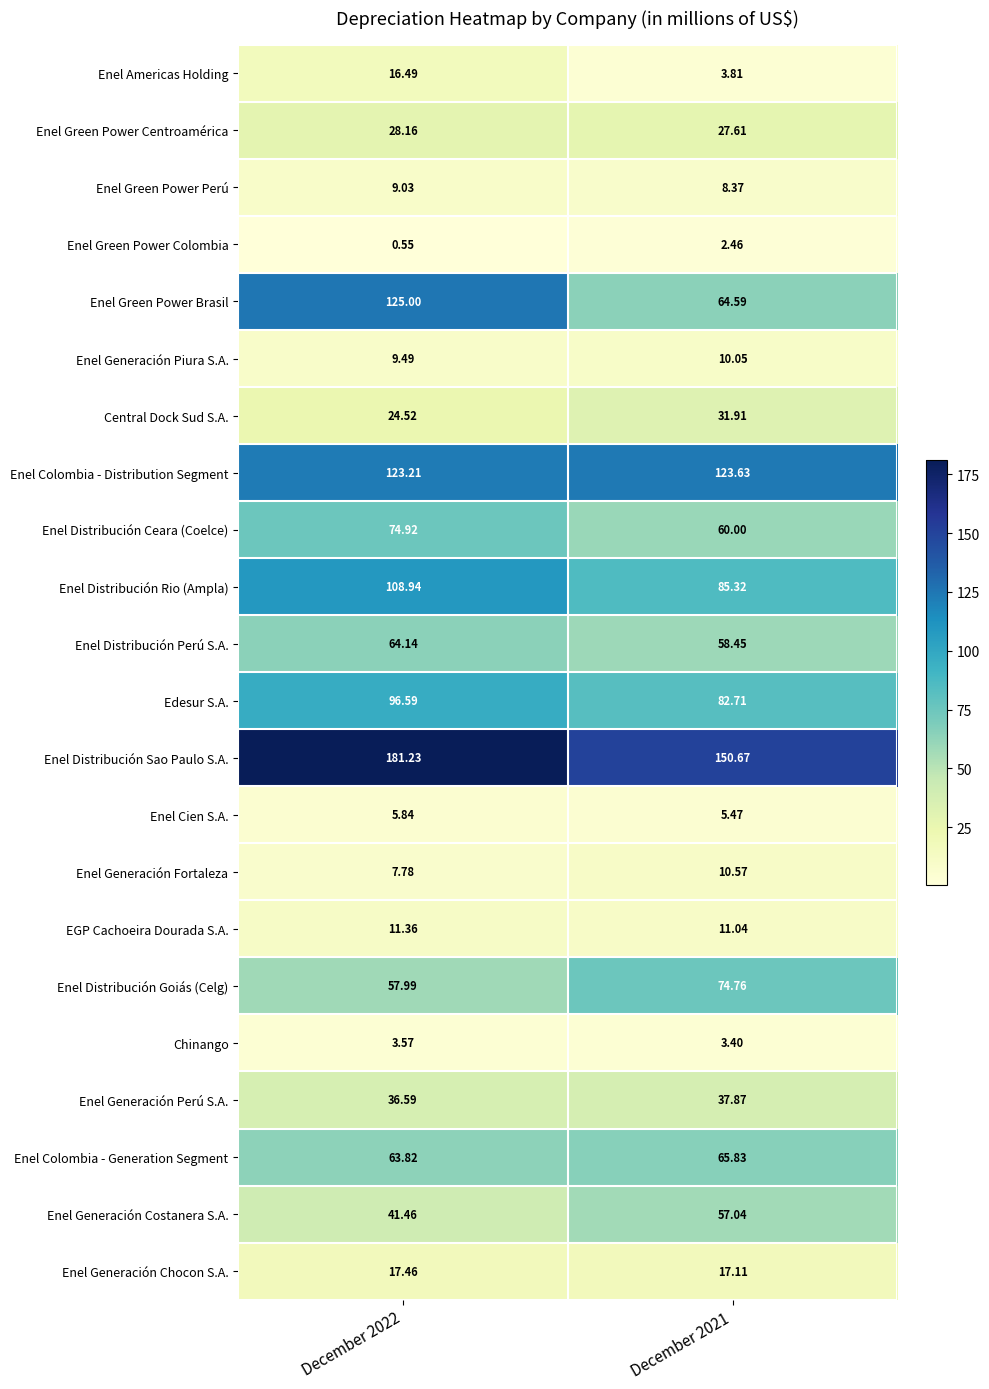

At how many categories does at least one series exceed 133?

2